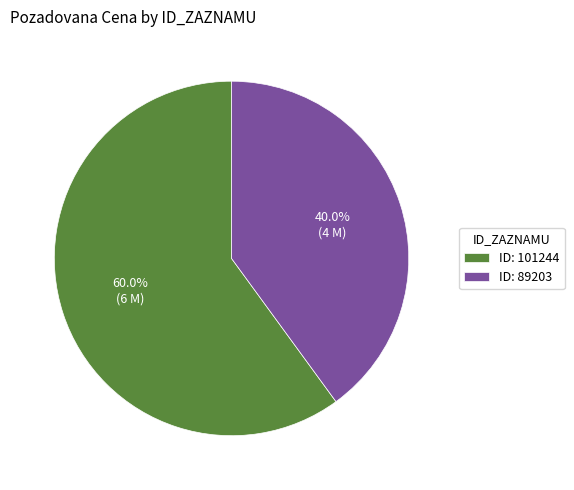

Which slice is the smallest?

ID: 89203